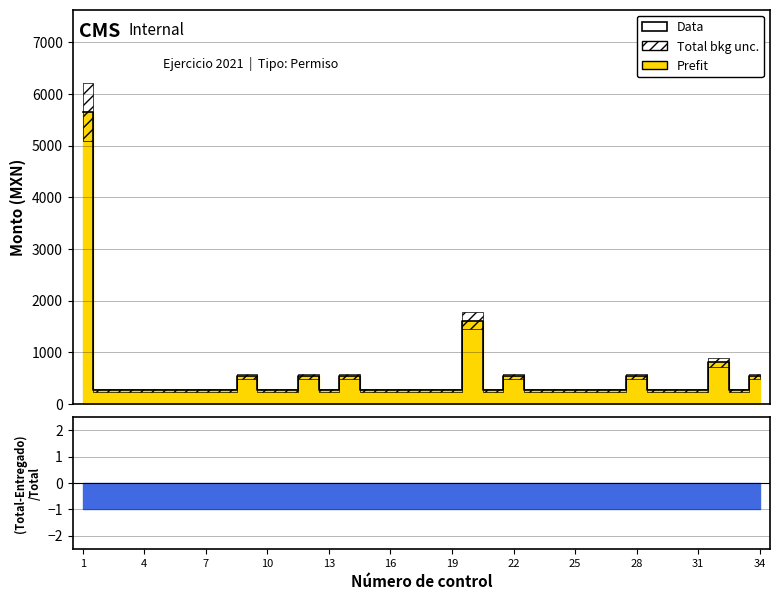

Is this an area chart (filled region under the line)?

No